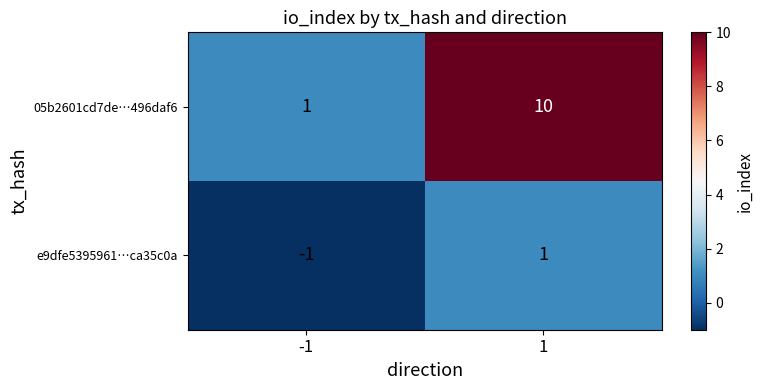

Read the 05b2601cd7de…496daf6 value at 1.

10